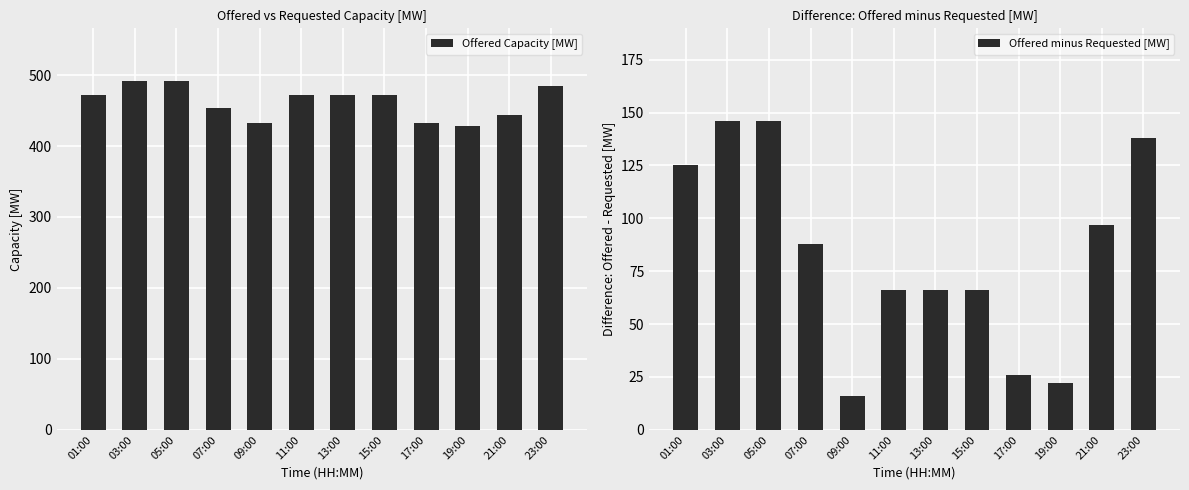

The Offered Capacity [MW] series shows 454 at 07:00. True or false?

True